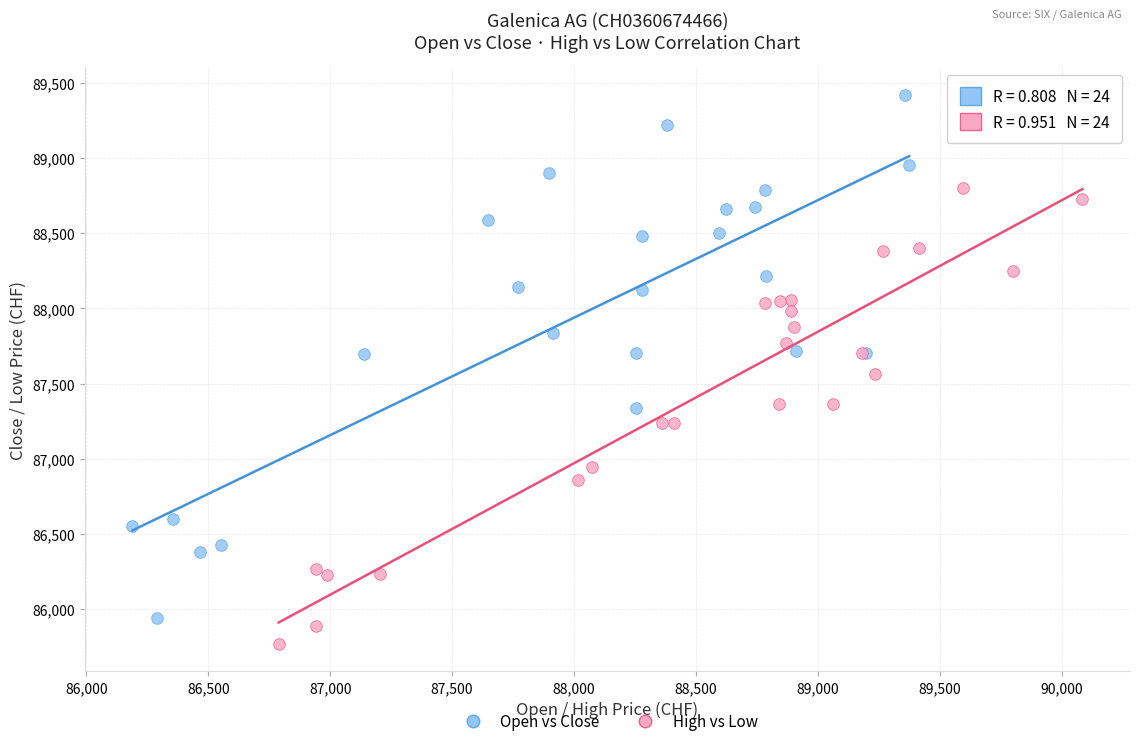

Which series has the widest spread of Y values?

Open vs Close